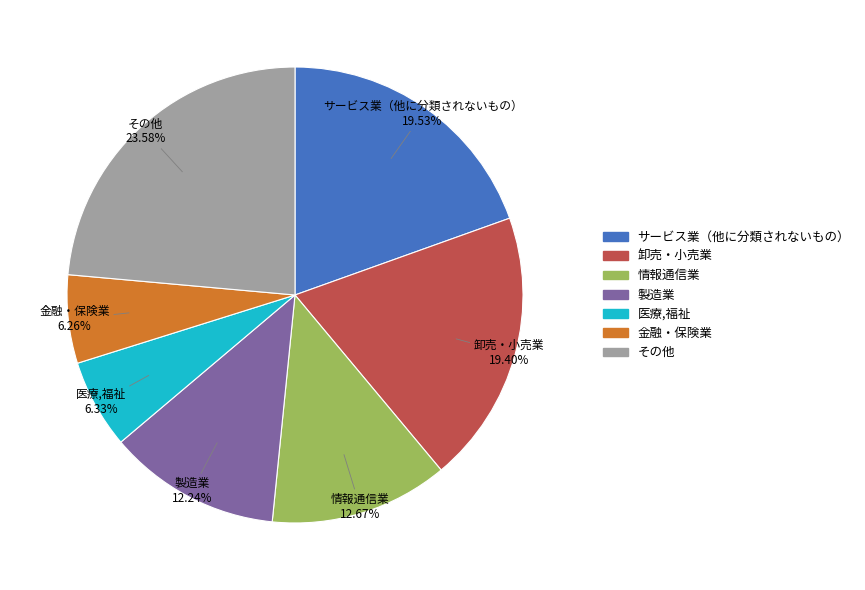

Combined, do 金融・保険業 and 情報通信業 account for over 50%?

No